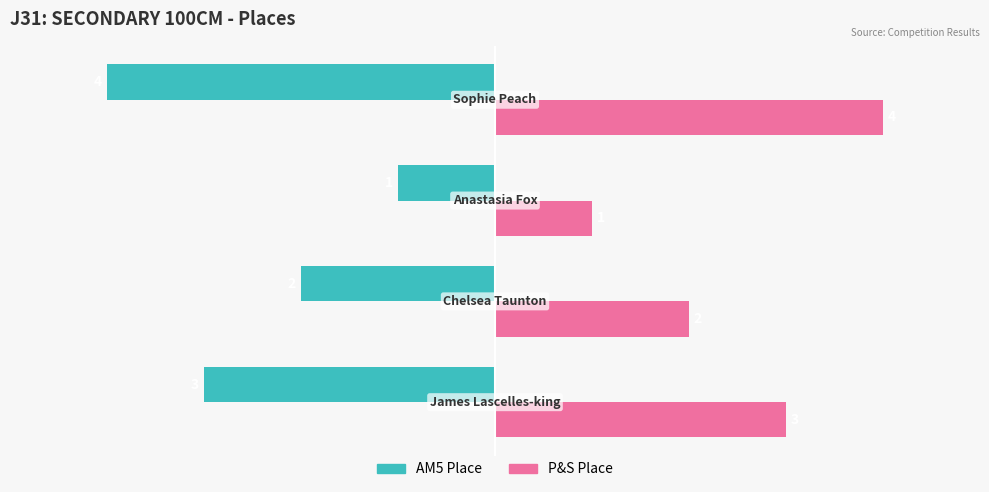

At how many categories does at least one series exceed -3?

4